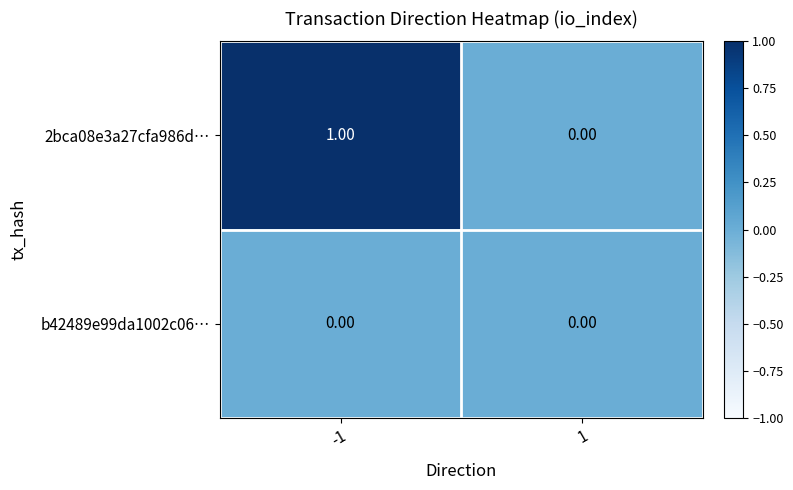

Which series has the largest range (max minus min)?

2bca08e3a27cfa986d…